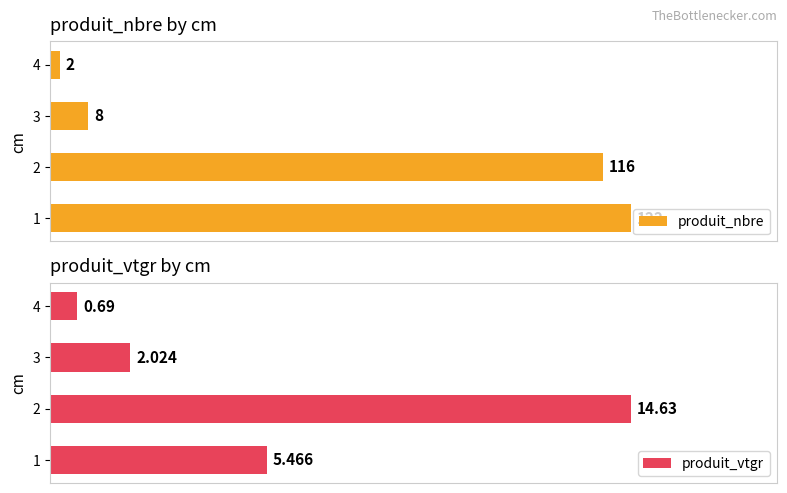

How many groups of bars are there?

4